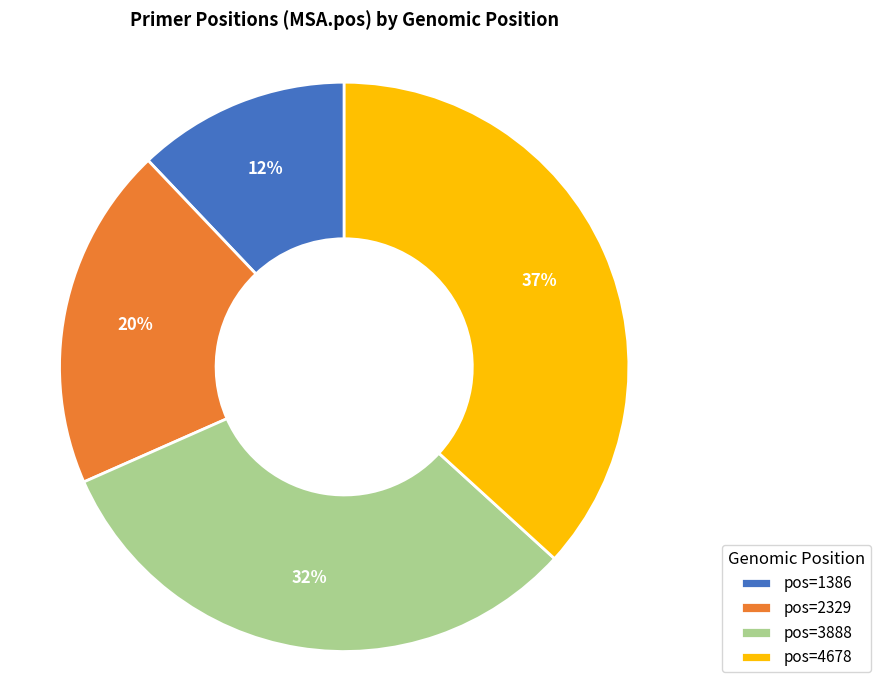

To the nearest percent, what is the combined percentage of pos=2329 and pos=3888?

51%